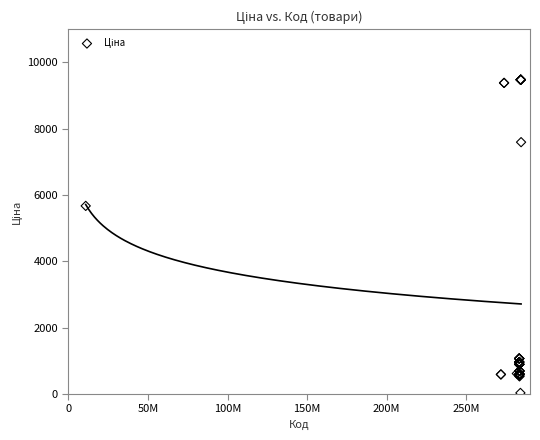

What Y value in the scatter plot is closest to 4756?

5673.8